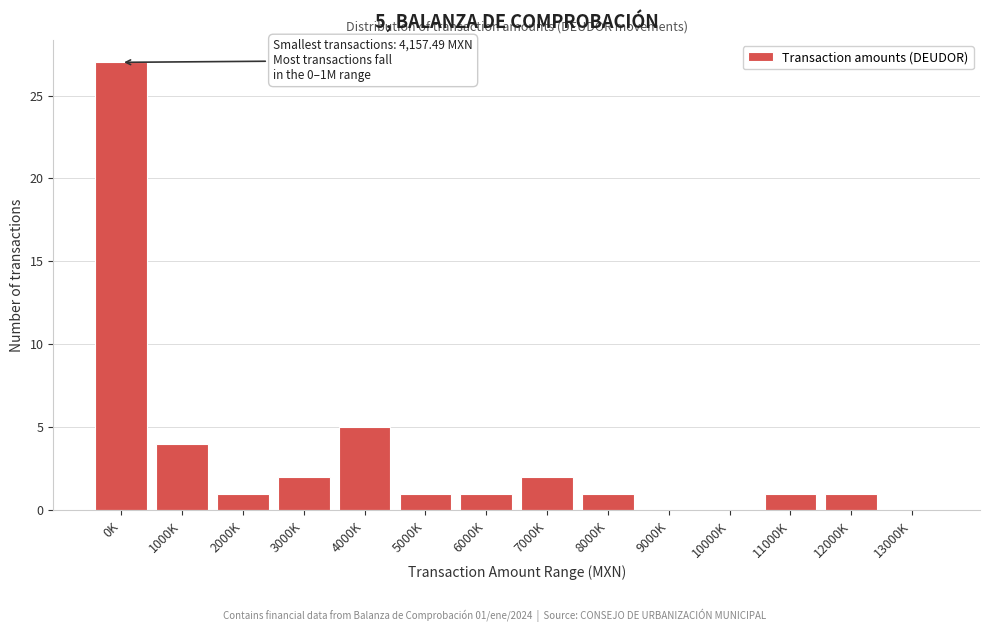

Reading left to right, what are all the values shown in this chart?

0K=27	1000K=4	2000K=1	3000K=2	4000K=5	5000K=1	6000K=1	7000K=2	8000K=1	9000K=0	10000K=0	11000K=1	12000K=1	13000K=0